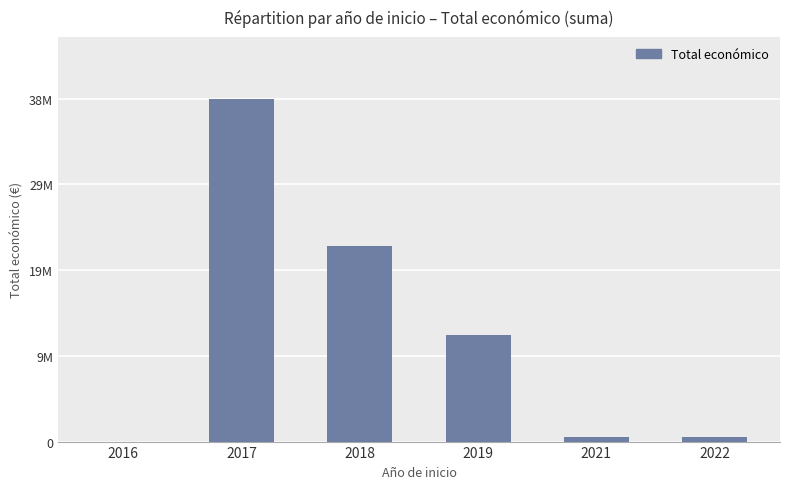

Which category has the highest value across all series?

2017